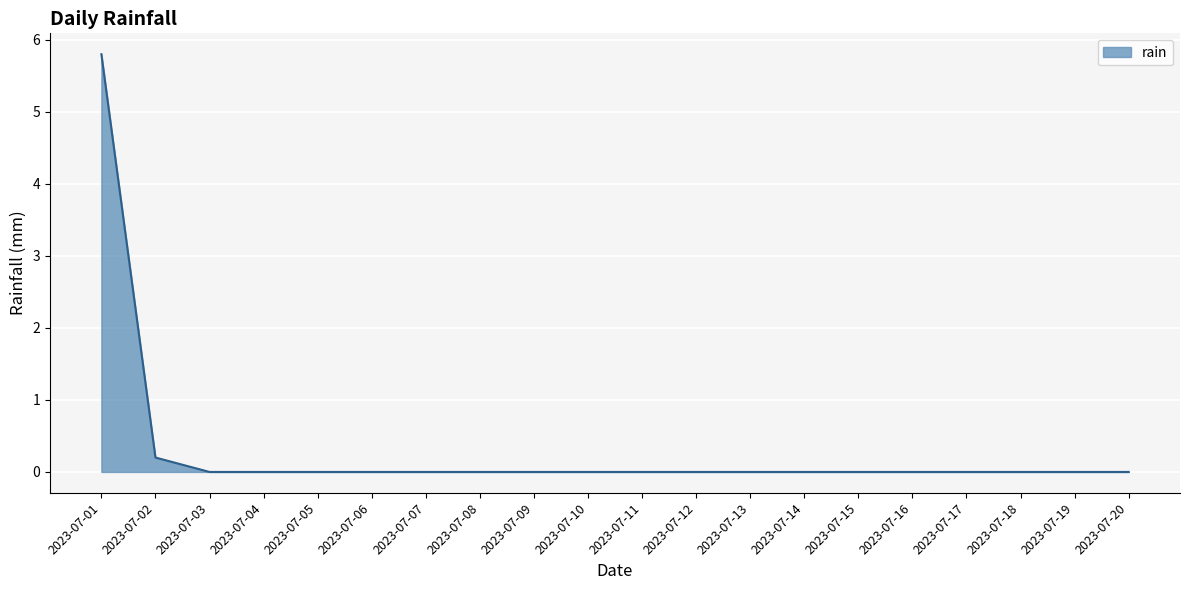

Reading right to left, what are all the values shown in this chart?

2023-07-20=0.0	2023-07-19=0.0	2023-07-18=0.0	2023-07-17=0.0	2023-07-16=0.0	2023-07-15=0.0	2023-07-14=0.0	2023-07-13=0.0	2023-07-12=0.0	2023-07-11=0.0	2023-07-10=0.0	2023-07-09=0.0	2023-07-08=0.0	2023-07-07=0.0	2023-07-06=0.0	2023-07-05=0.0	2023-07-04=0.0	2023-07-03=0.0	2023-07-02=0.2	2023-07-01=5.8